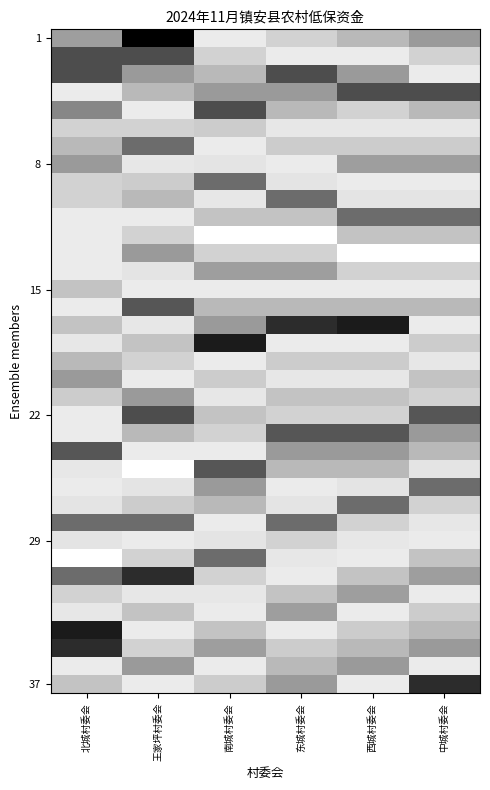

Which series has the largest range (max minus min)?

1